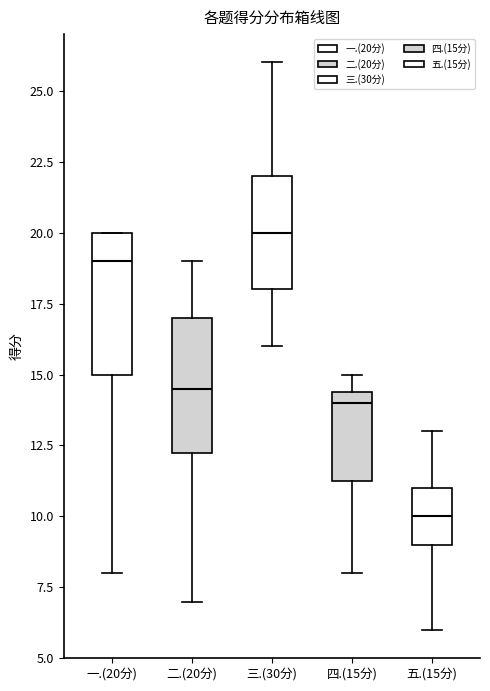

Reading left to right, read every box against the y-axis: the position of its median line, the range the box covers, and the ends of its whiskers. The values are not printed on the chart, so give them approximately, as read against the axis.

一.(20分): median 19.0, box 15.0 to 20.0, whiskers 8.0 to 20.0
二.(20分): median 14.5, box 12.5 to 17.0, whiskers 7.0 to 19.0
三.(30分): median 20.0, box 18.0 to 22.0, whiskers 16.0 to 26.0
四.(15分): median 14.0, box 11.5 to 14.5, whiskers 8.0 to 15.0
五.(15分): median 10.0, box 9.0 to 11.0, whiskers 6.0 to 13.0